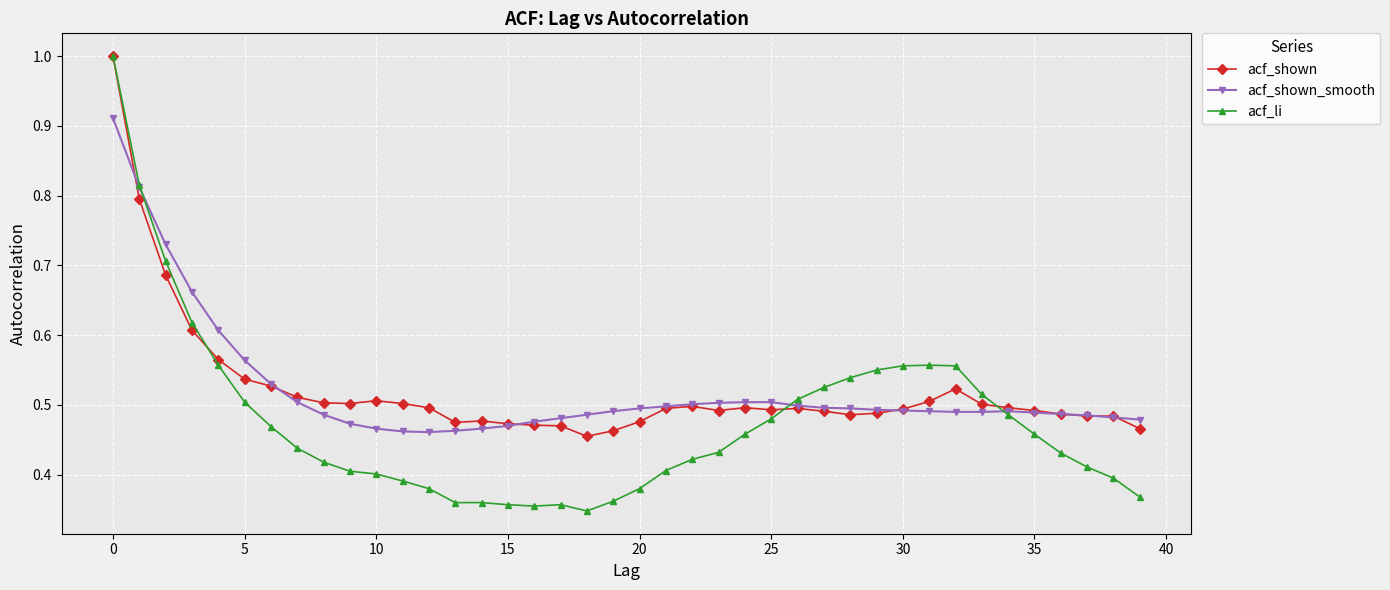

True or false: acf_li has more than 1 points higher than both neighbors.

True